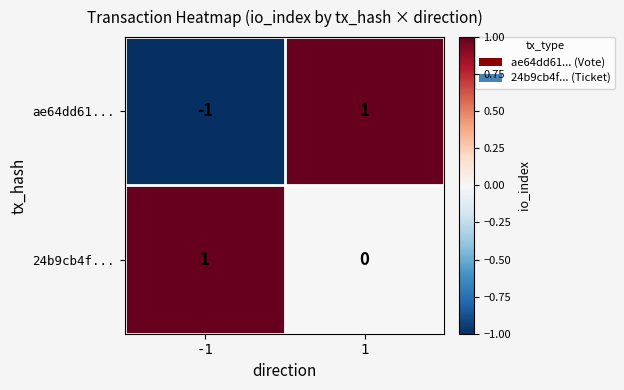

How many data points does each series have?

2